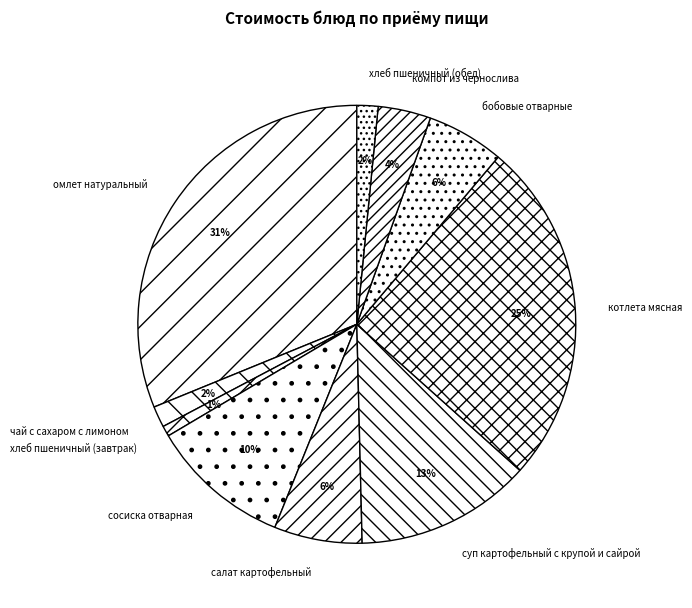

Do суп картофельный с крупой и сайрой and омлет натуральный together represent more than half of the pie?

No